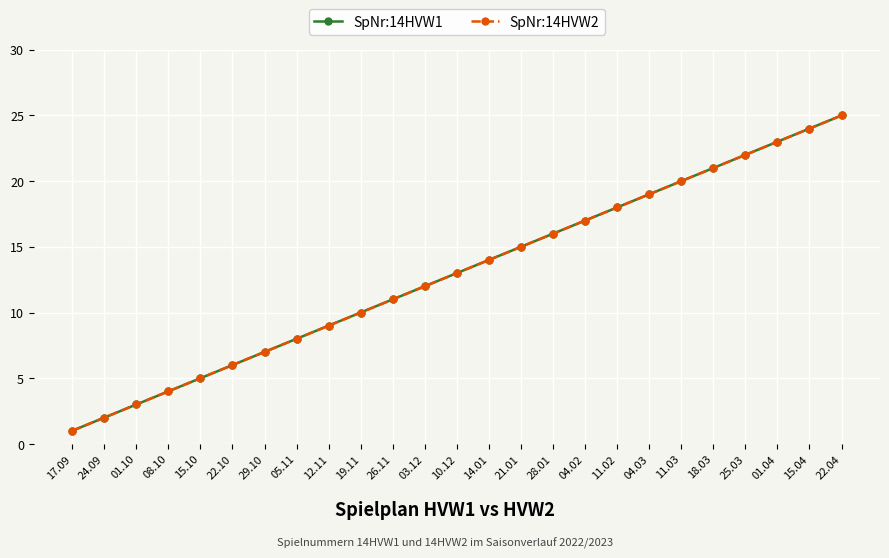

True or false: SpNr:14HVW2 and SpNr:14HVW1 cross at least once.

False